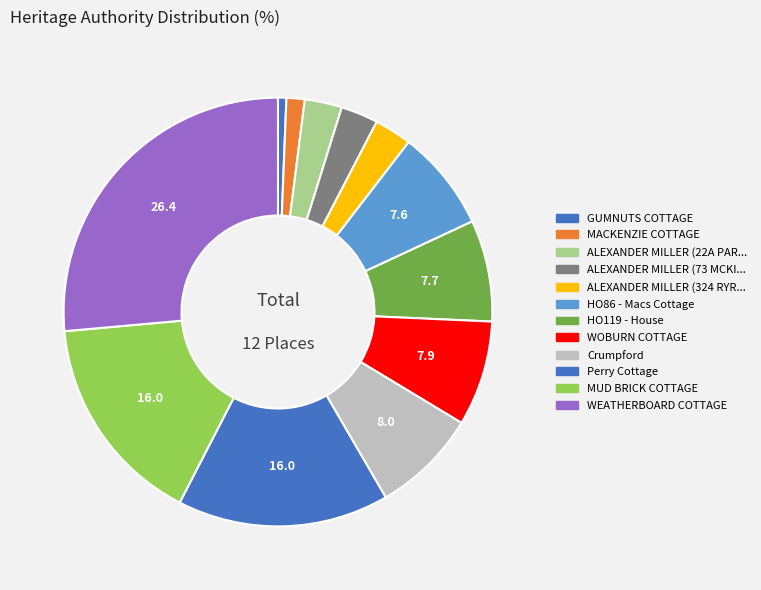

How many segments does this pie chart have?

12